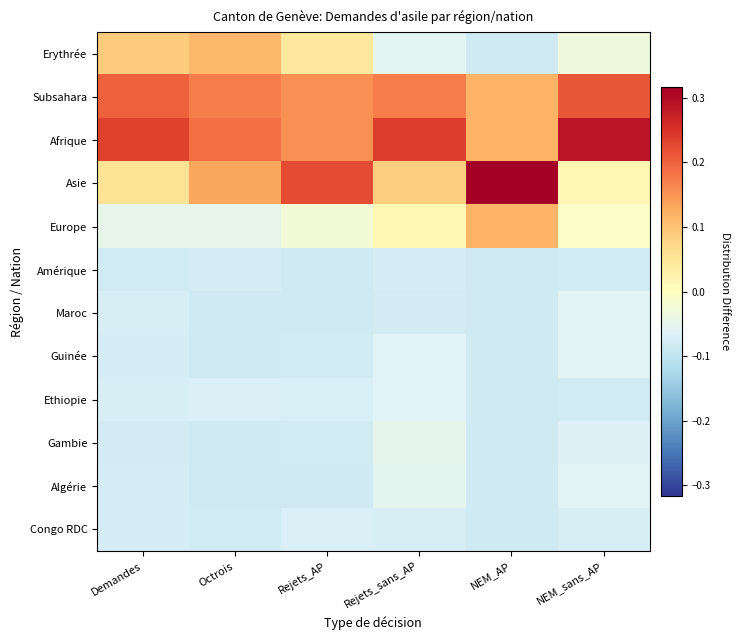

At which category is the sum across all series the highest?

NEM_AP